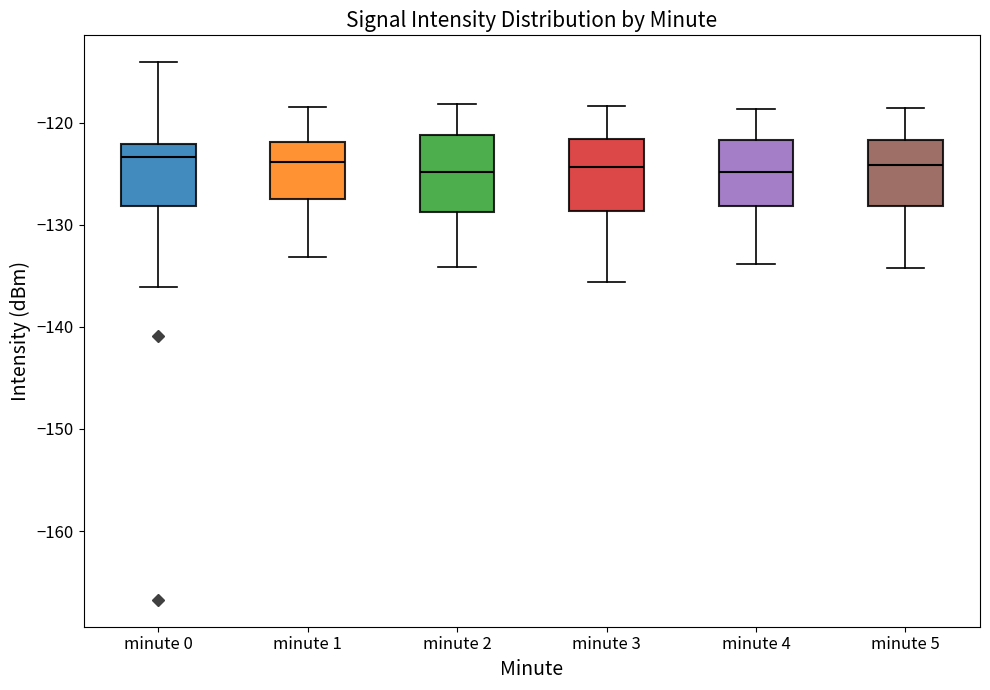

Reading left to right, read every box against the y-axis: the position of its median line, the range the box covers, and the ends of its whiskers. The values are not printed on the chart, so give them approximately, as read against the axis.

minute 0: median -123, box -128 to -122, whiskers -136 to -114
minute 1: median -124, box -127 to -122, whiskers -133 to -118
minute 2: median -125, box -129 to -121, whiskers -134 to -118
minute 3: median -124, box -129 to -122, whiskers -136 to -118
minute 4: median -125, box -128 to -122, whiskers -134 to -119
minute 5: median -124, box -128 to -122, whiskers -134 to -119